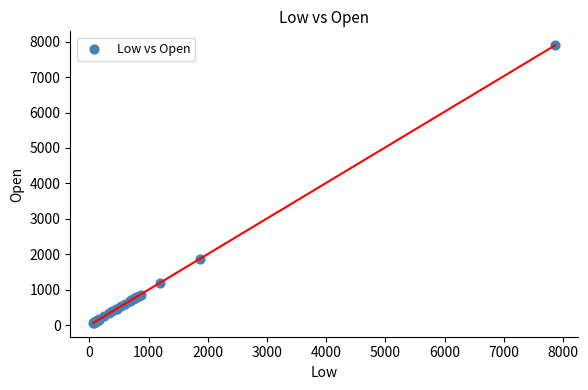

What Y value in the scatter plot is closest to 3983?

1877.9